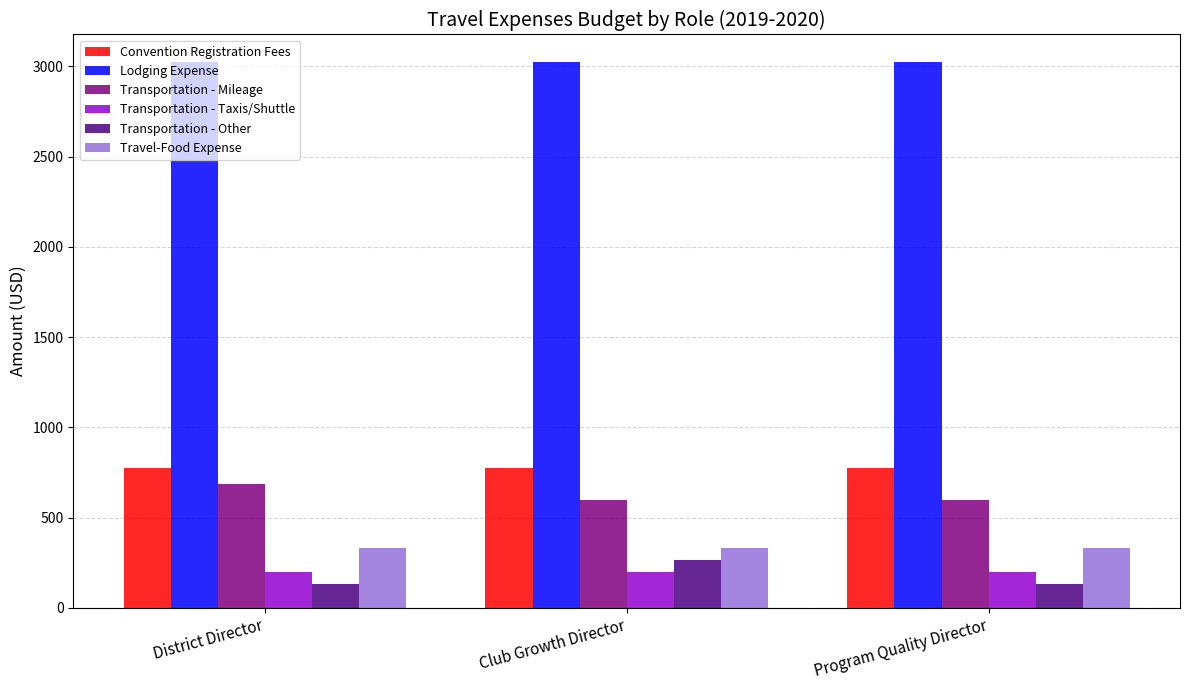

Are the bars horizontal?

No